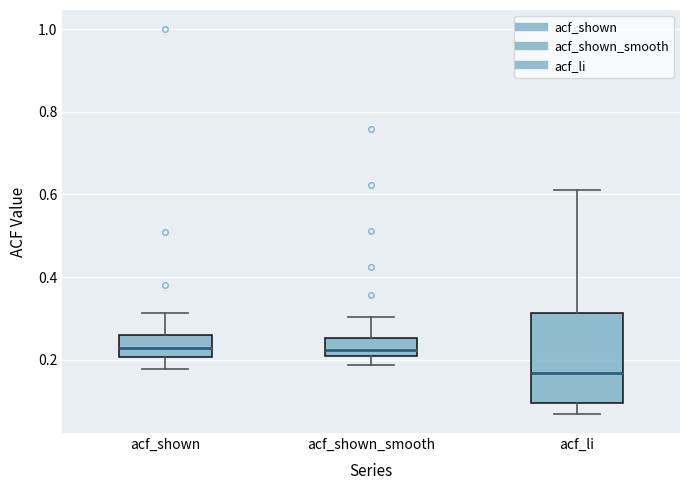

Reading left to right, read every box against the y-axis: the position of its median line, the range the box covers, and the ends of its whiskers. The values are not printed on the chart, so give them approximately, as read against the axis.

acf_shown: median 0.22, box 0.20 to 0.26, whiskers 0.18 to 0.32
acf_shown_smooth: median 0.22, box 0.20 to 0.26, whiskers 0.18 to 0.30
acf_li: median 0.16, box 0.10 to 0.32, whiskers 0.06 to 0.62